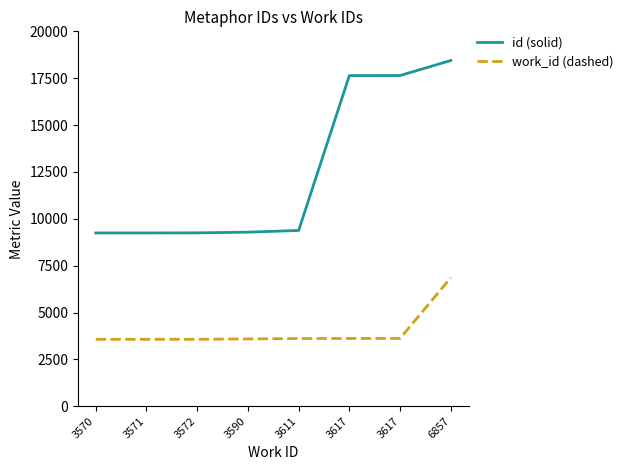

Rank the categories by work_id (dashed) value from lowest to highest.

3570, 3571, 3572, 3590, 3611, 3617, 3617, 6857